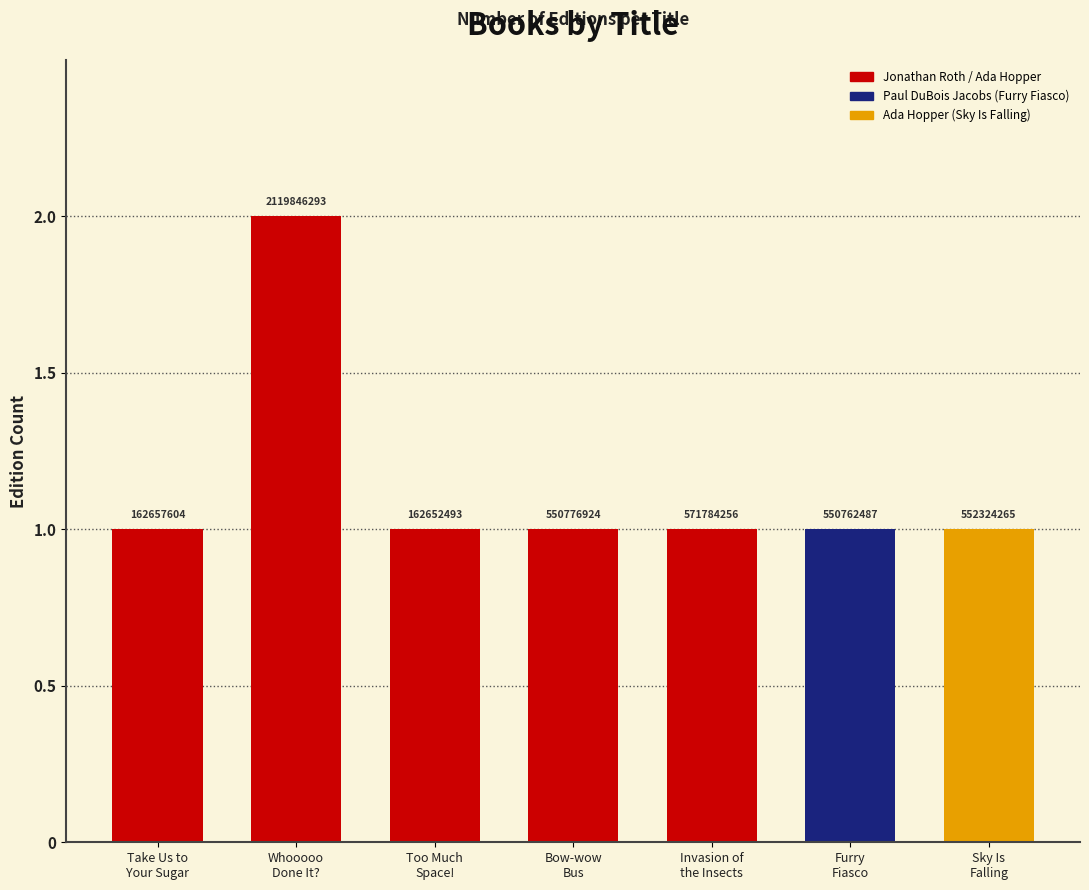

How many bars are there in total?

7